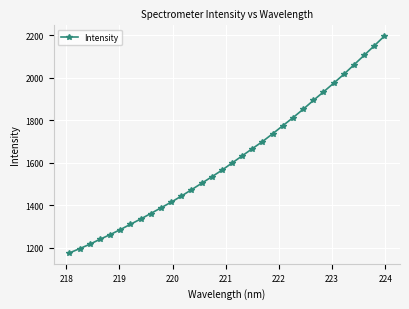

What is the value of the 13th point from the left?

1472.7